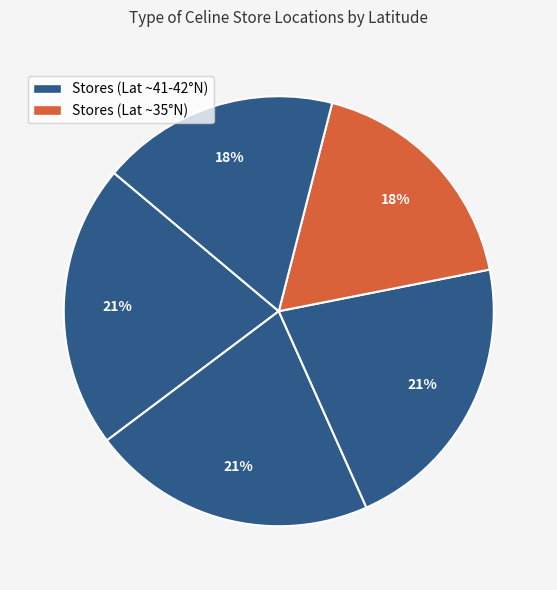

How many segments does this pie chart have?

5